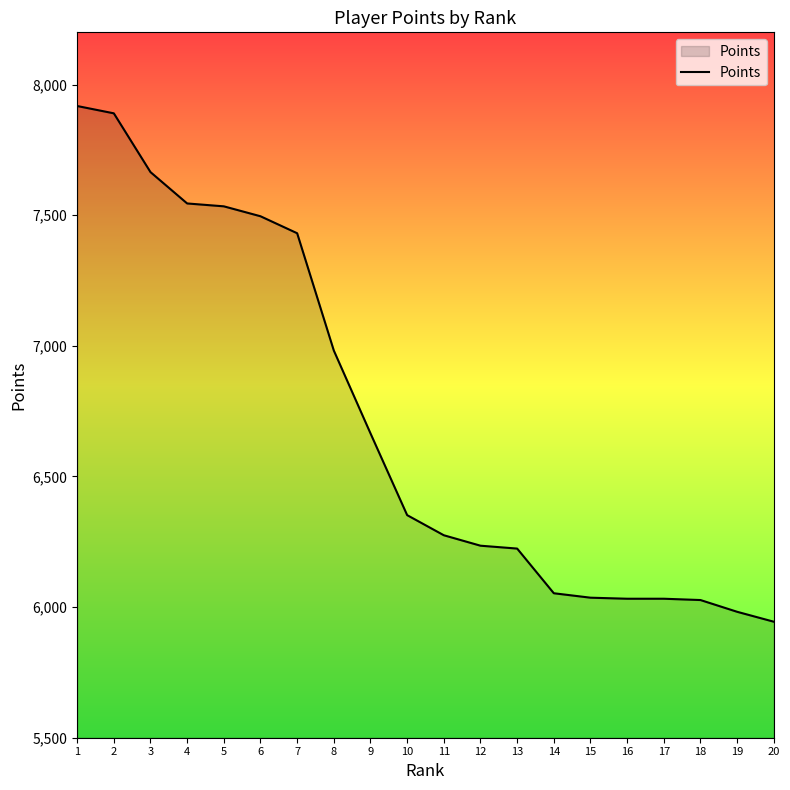

What is the change in value from 9 to 11?

-390